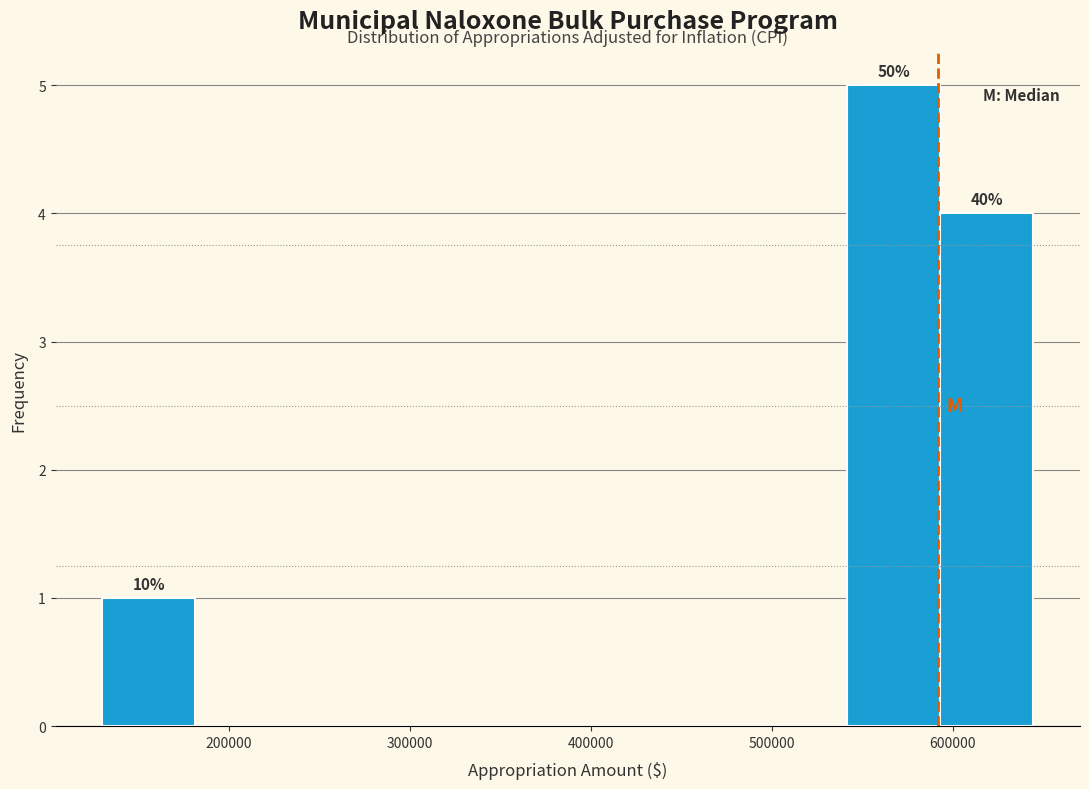

Which range on the x-axis has the tallest bar?

540000 to 590000